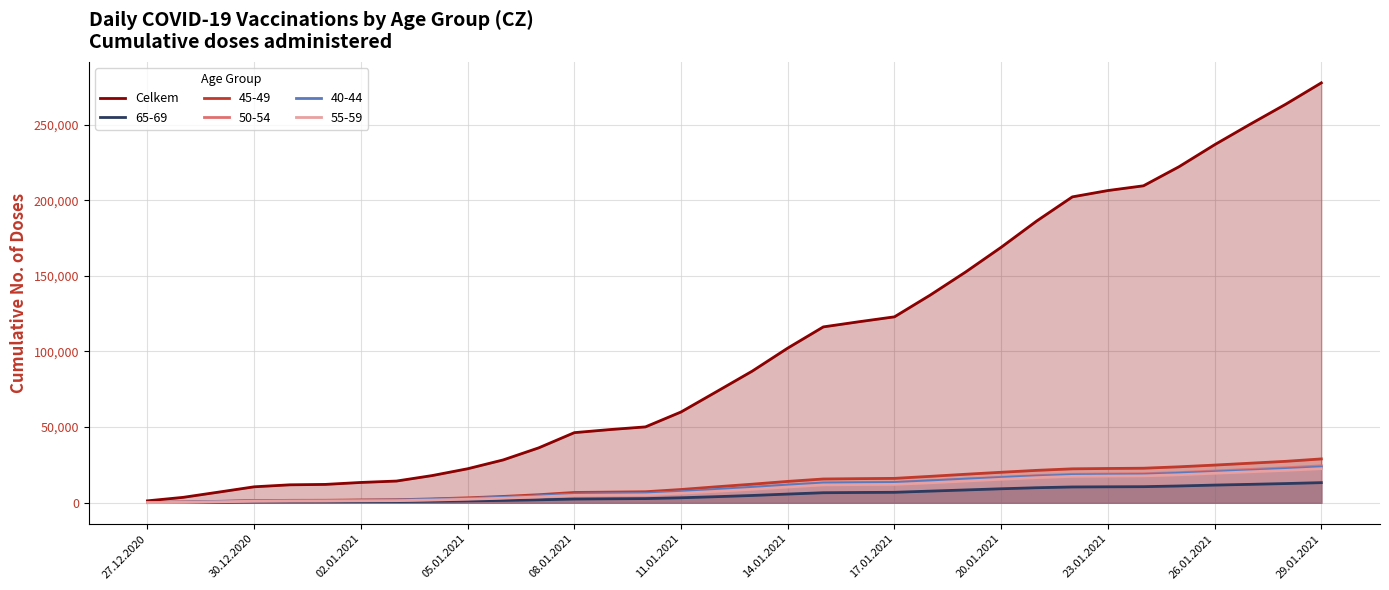

How many lines are shown in the chart?

6